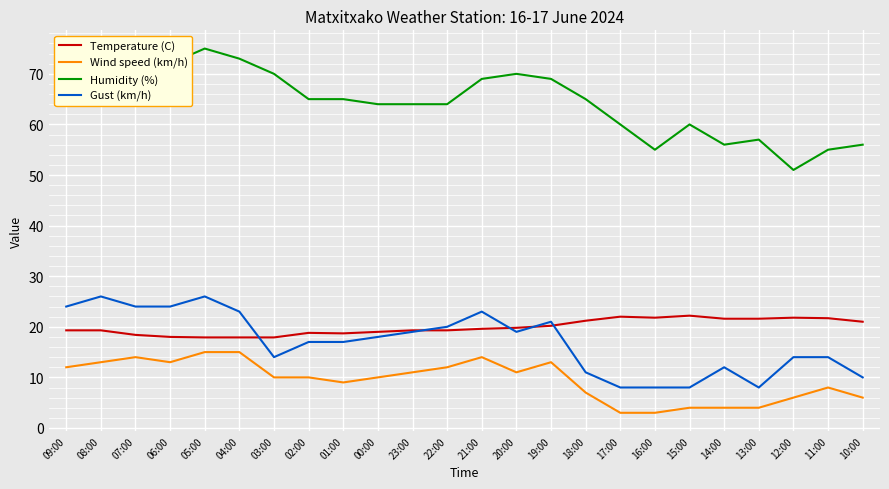

Which series has the largest total across all categories?

Humidity (%)